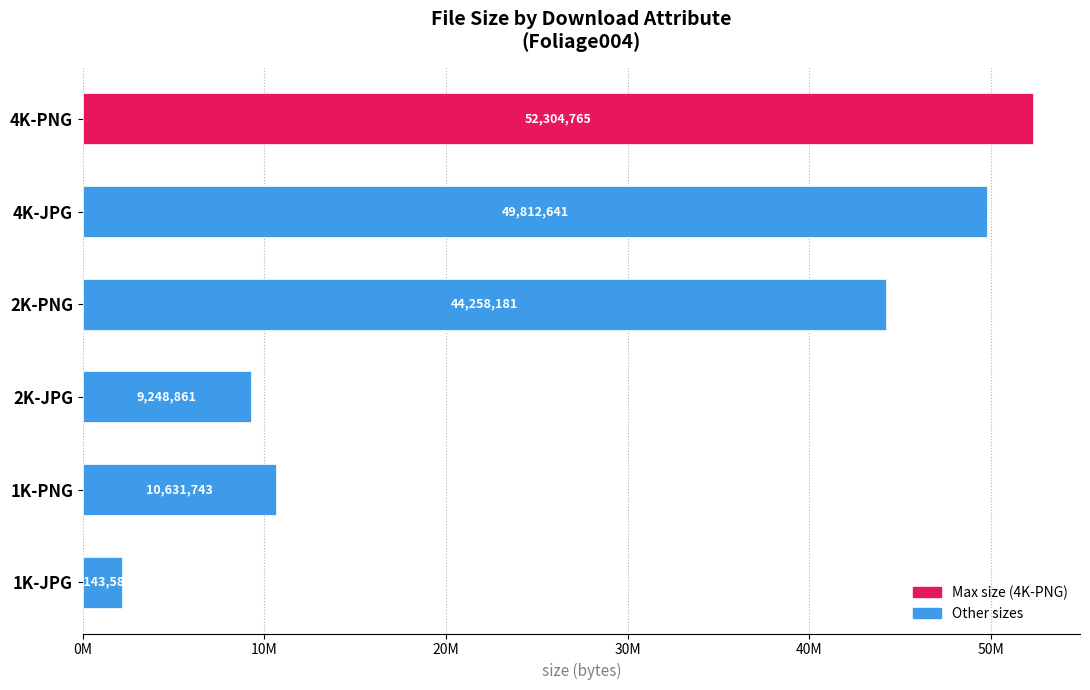

What is the difference between the values at 4K-PNG and 2K-PNG?

8046584